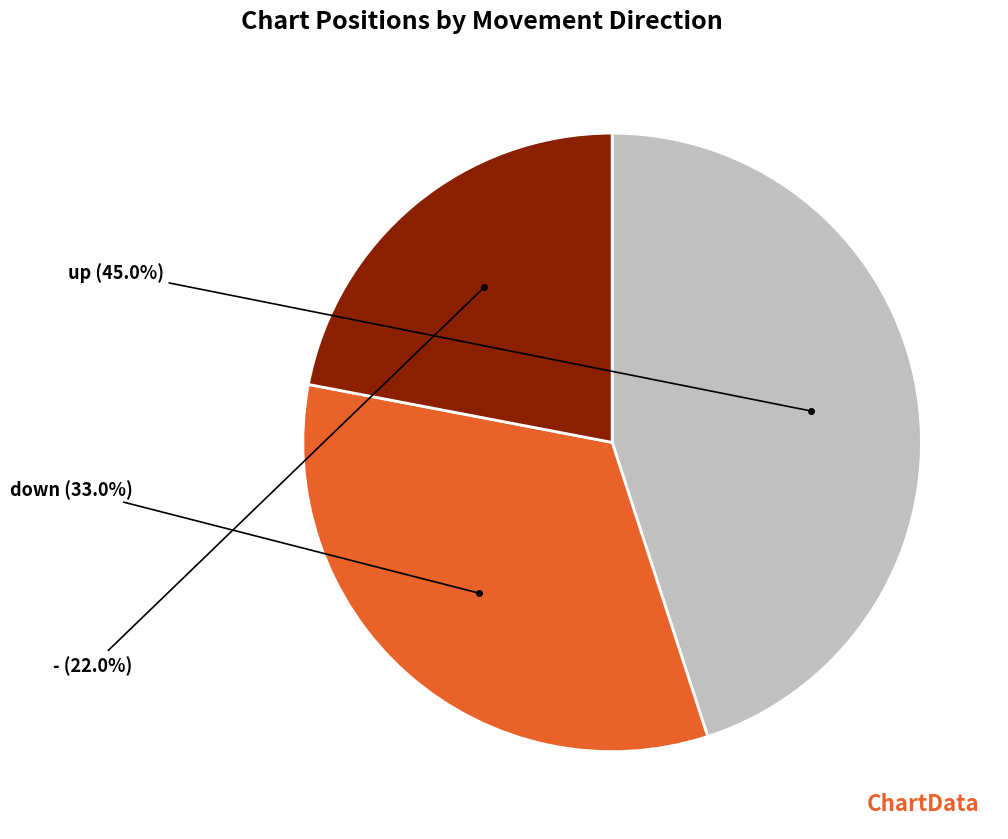

Is there any slice that represents more than half of the pie?

No